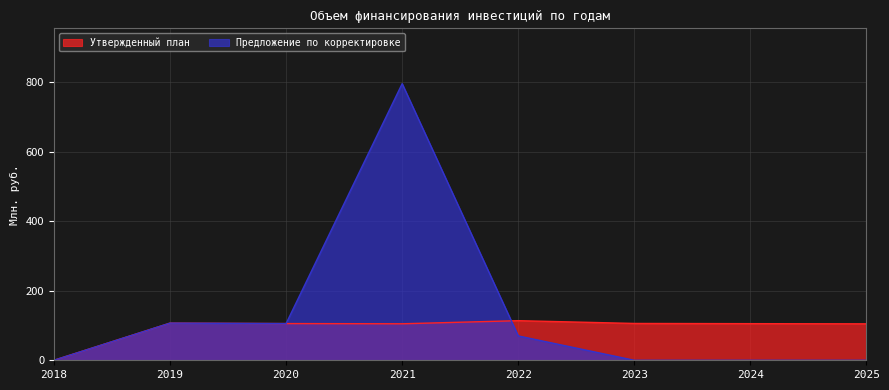

Where is the first local maximum for Предложение по корректировке?

2019